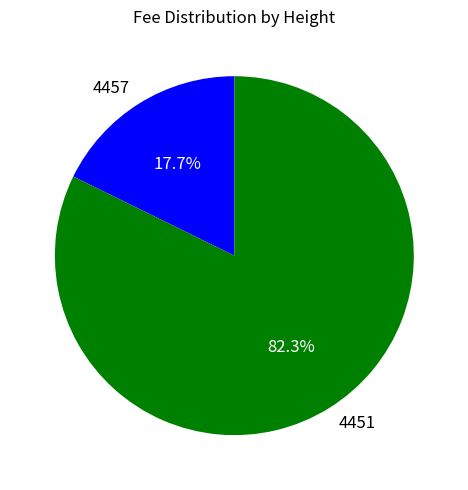

Is there a majority slice in this chart?

Yes